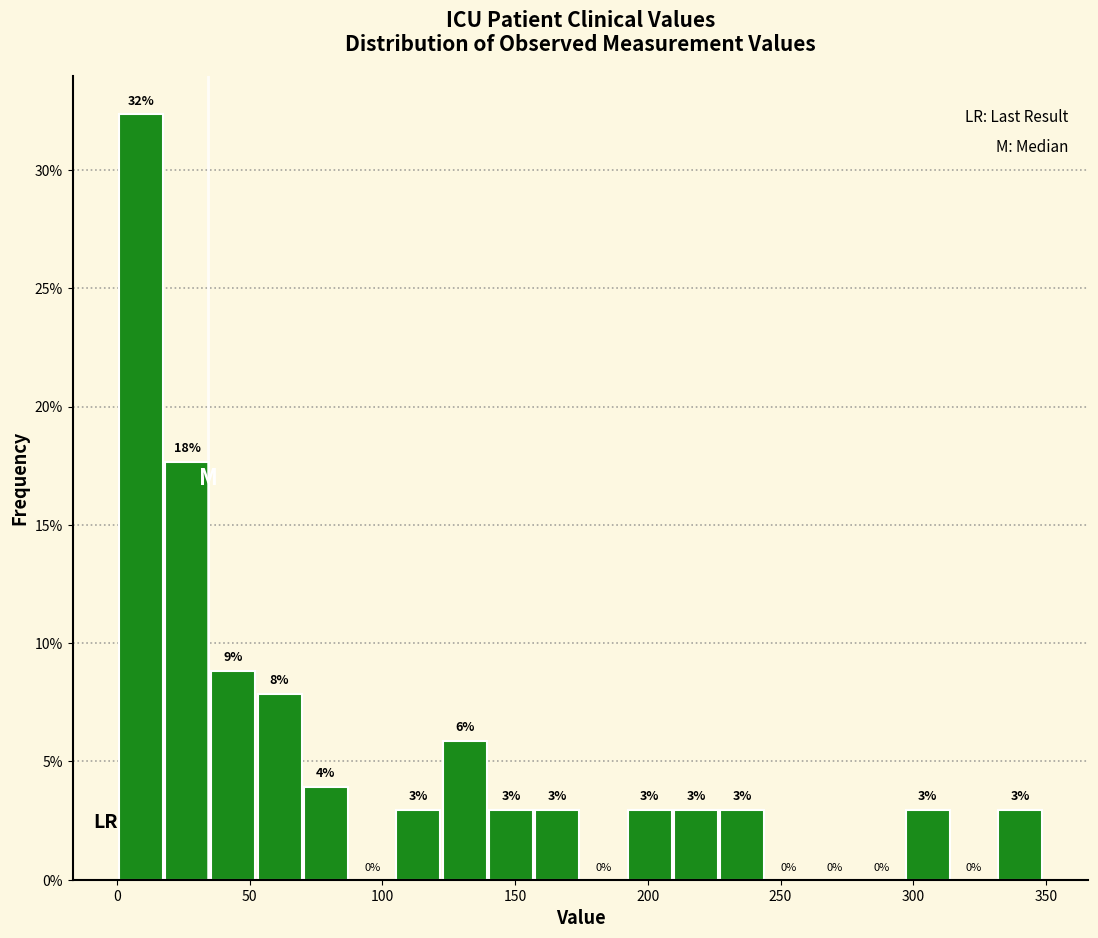

Read against the x-axis, roughly where is the centre of the tallest bar?

10